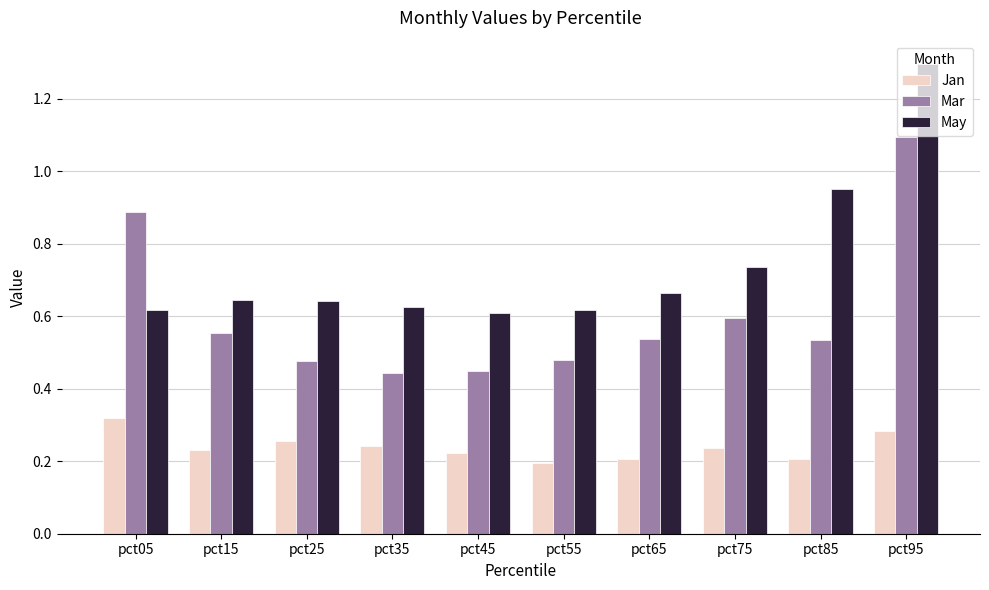

Which series changed the most between pct35 and pct95?

May